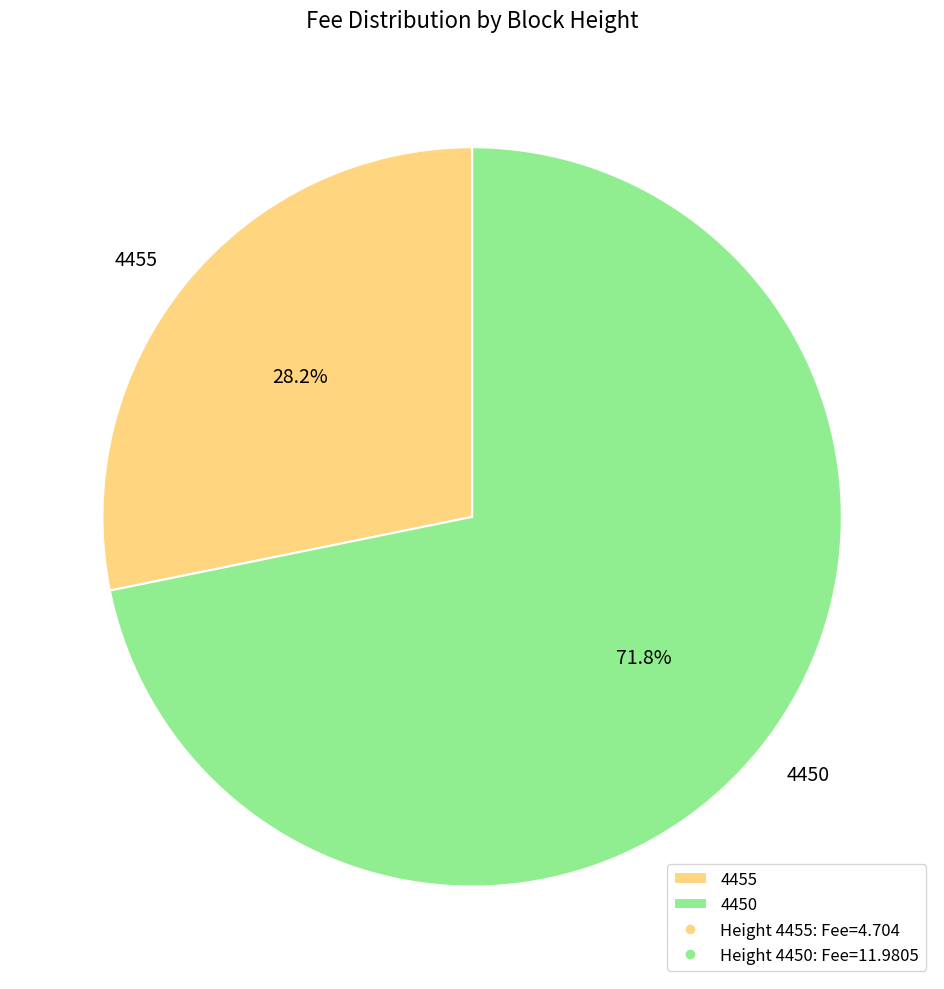

Rank the categories by value from highest to lowest.

4450, 4455